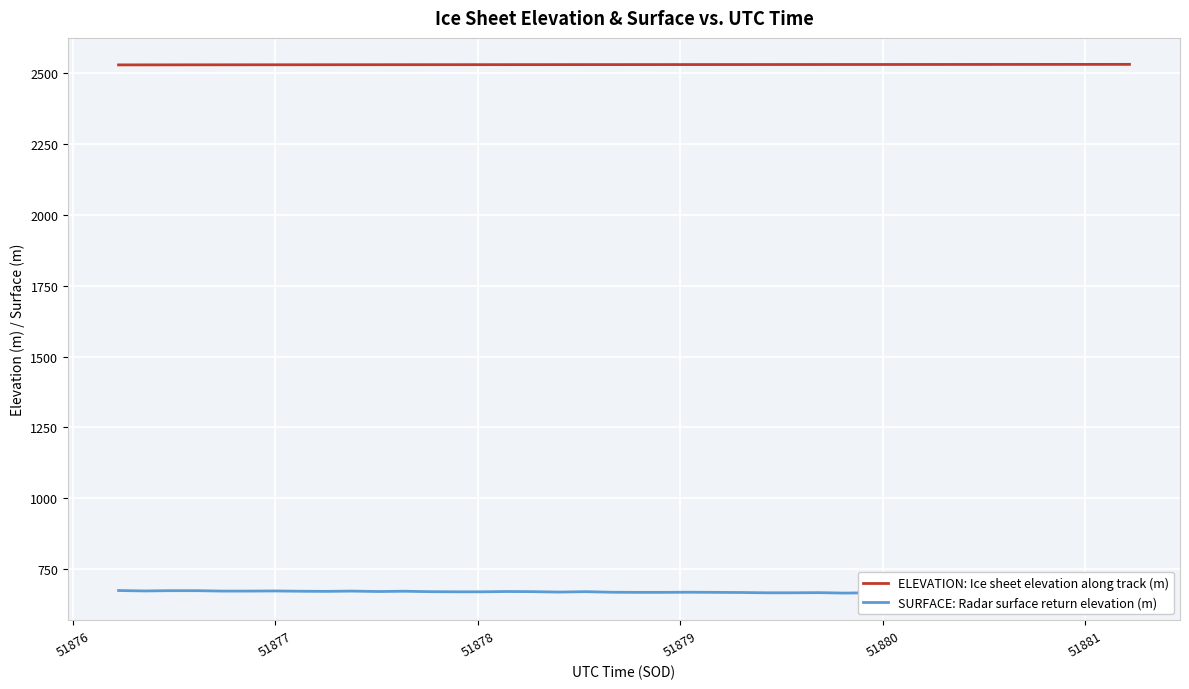

True or false: ELEVATION: Ice sheet elevation along track (m) and SURFACE: Radar surface return elevation (m) intersect in this chart.

False